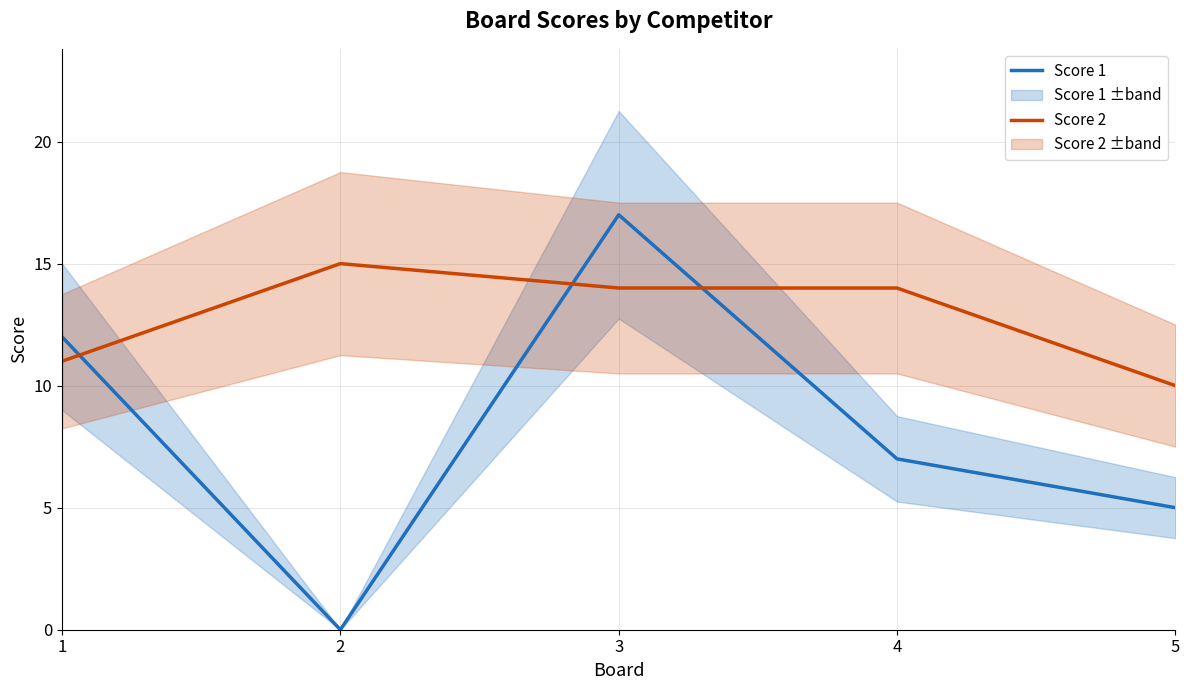

At which category is the sum across all series the highest?

3